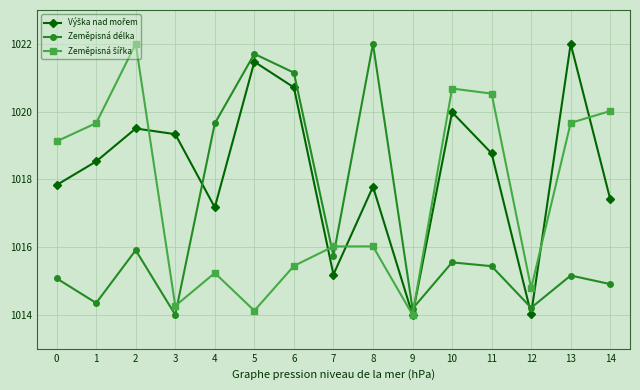

What is the total value across all series at 1?

3052.5